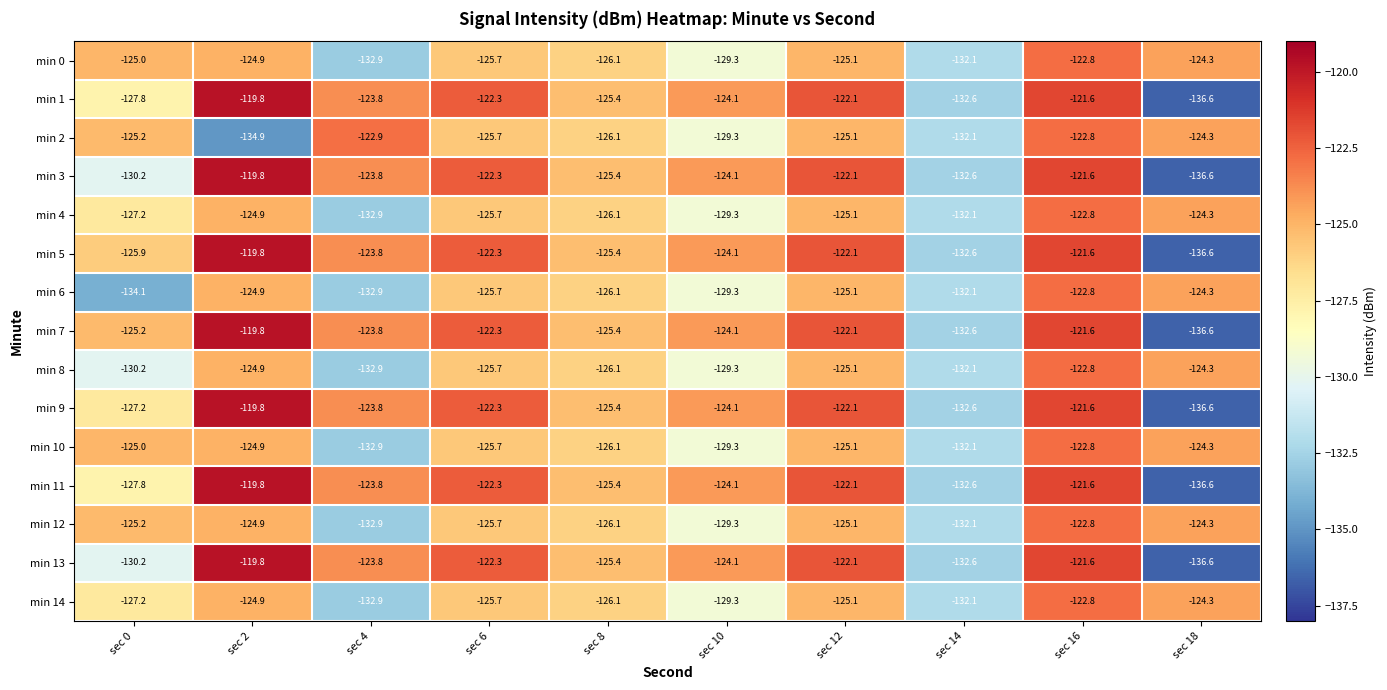

The value of min 3 at sec 16 is -82.0. True or false?

False